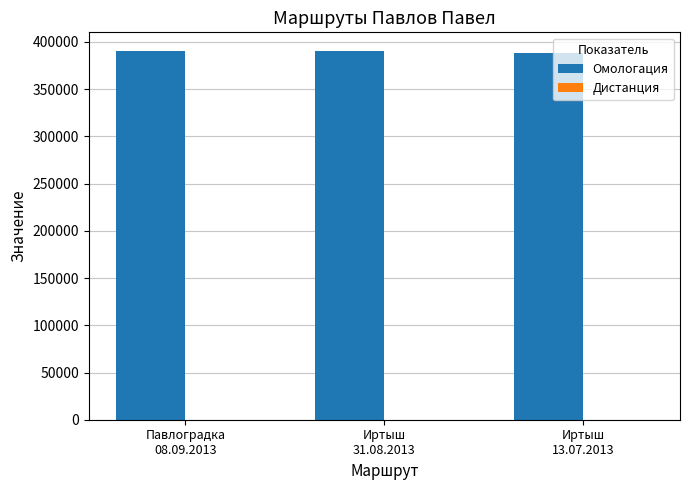

Which series has the largest total across all categories?

Омологация